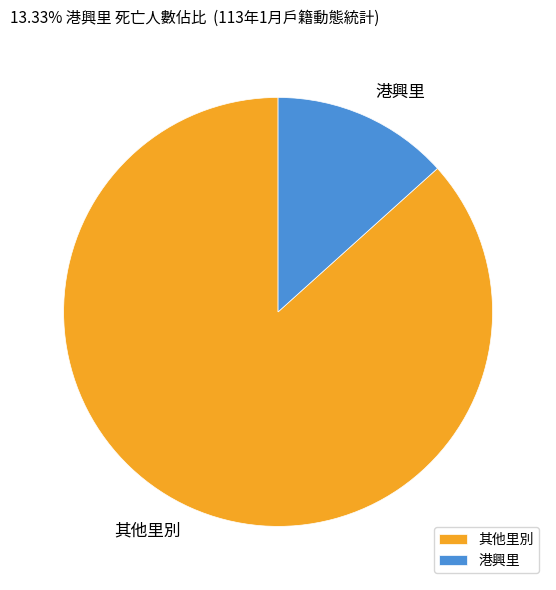

Is the sum of 其他里別 and 港興里 greater than half?

Yes